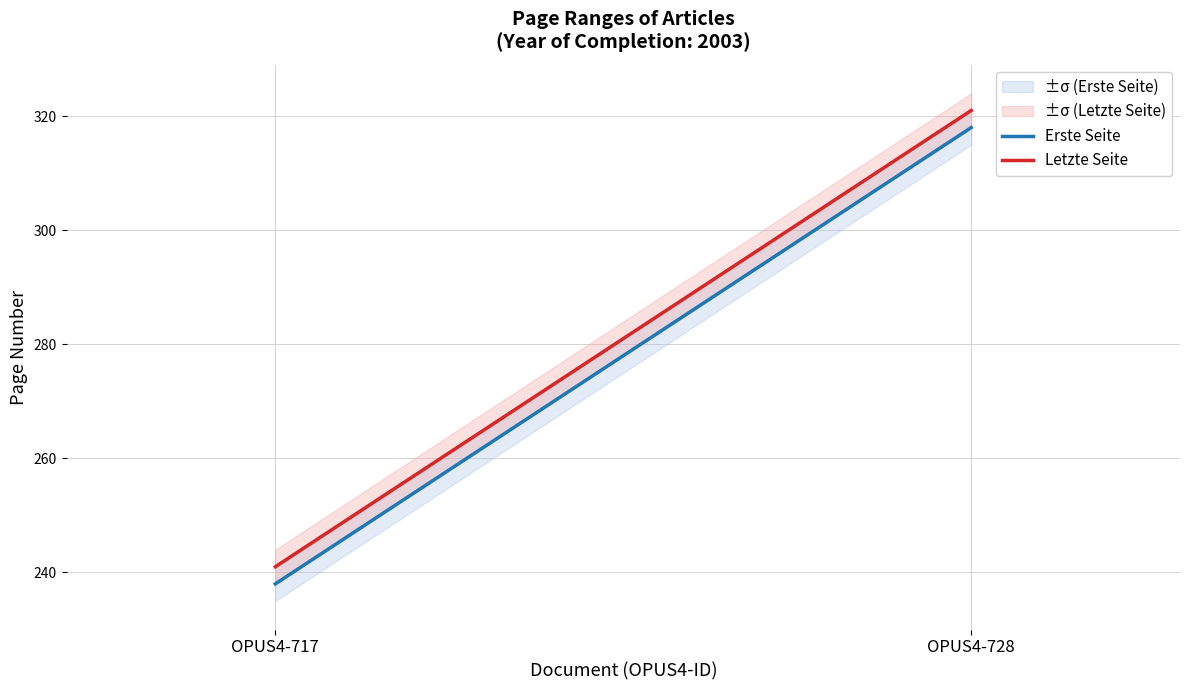

What is the spread (max minus min) of values at OPUS4-728?

3